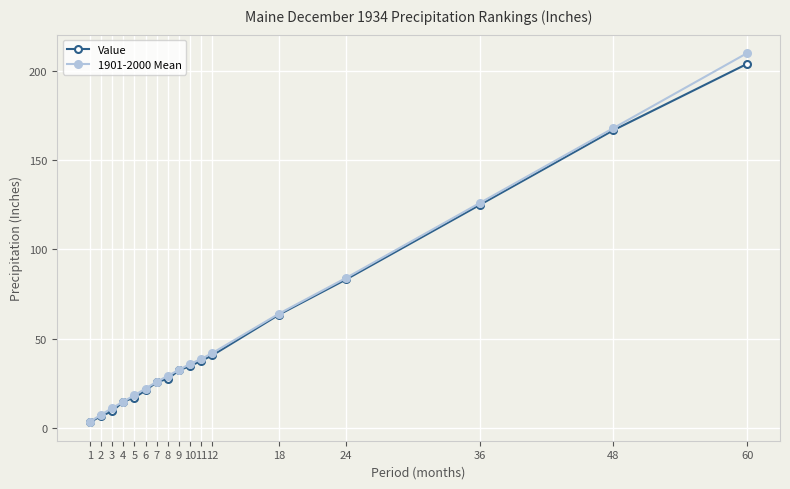

Which label corresponds to the smallest value in the chart?

1